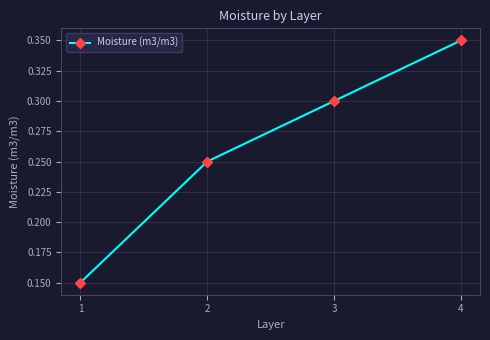

List the labels in order of value, largest first.

4, 3, 2, 1